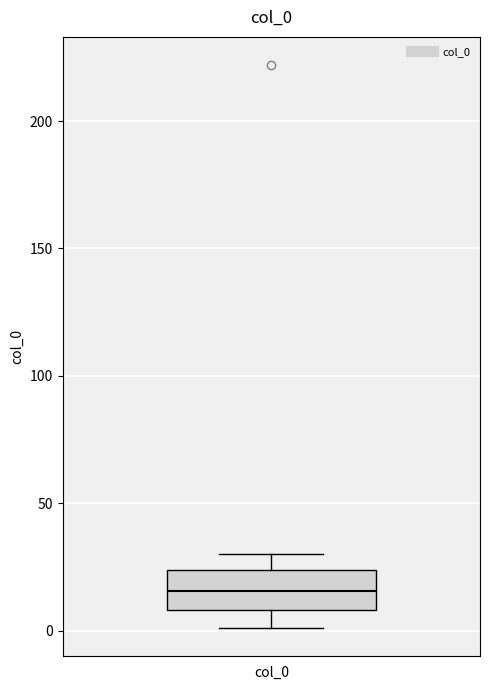

Transcribe this box plot: give where the median line is, the range the box spans, and where the two whiskers end, as read against the y-axis. The values are not printed on the chart, so give them approximately, as read against the axis.

median 15, box 10 to 25, whiskers 0 to 30